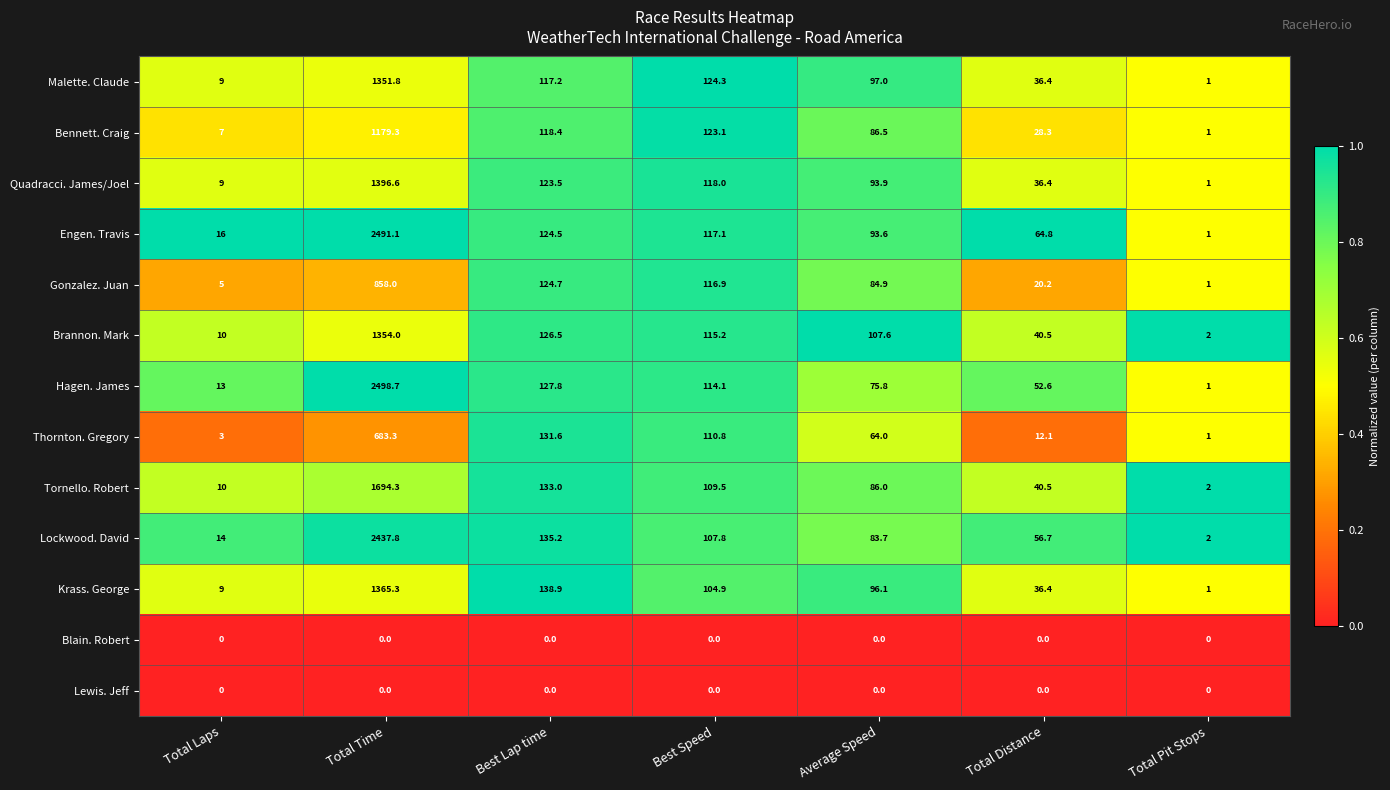

What is the average value of the Bennett. Craig series?

220.5